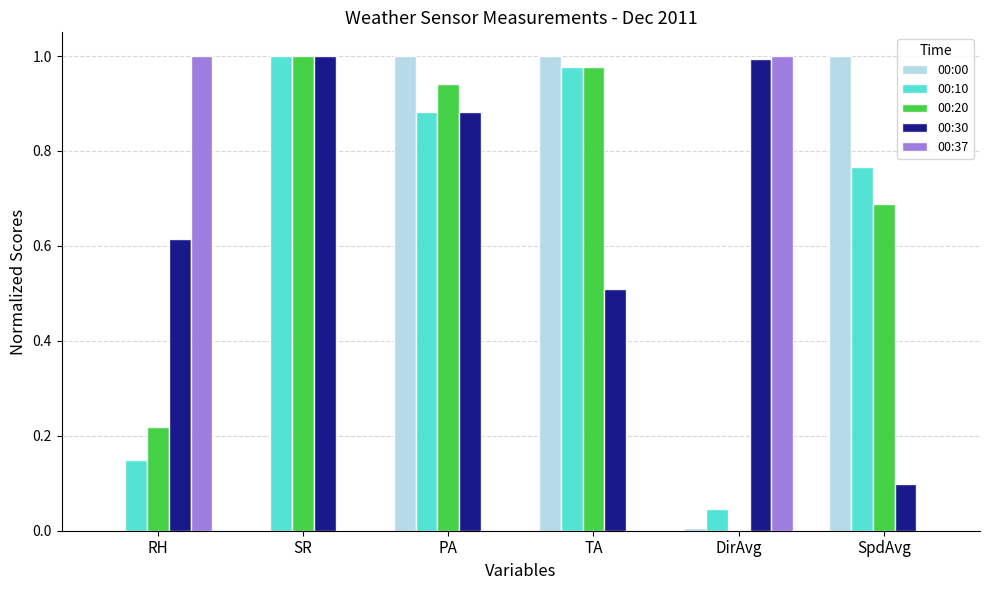

The value of 00:37 at SpdAvg is 0.0. True or false?

True